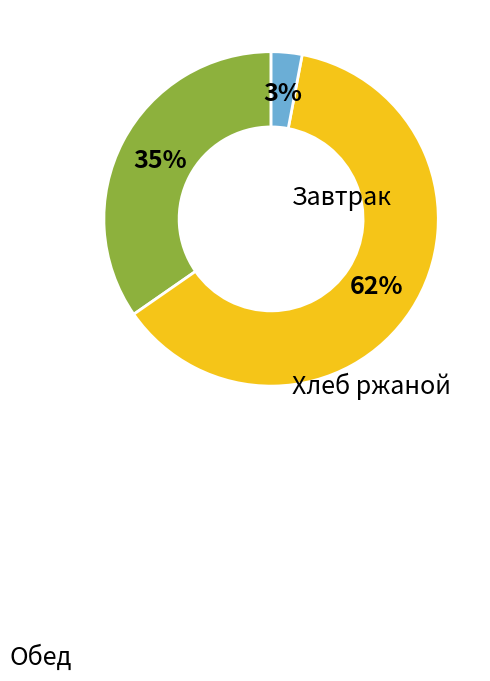

To the nearest percent, what is the difference between the largest and smallest slice percentages?

59%